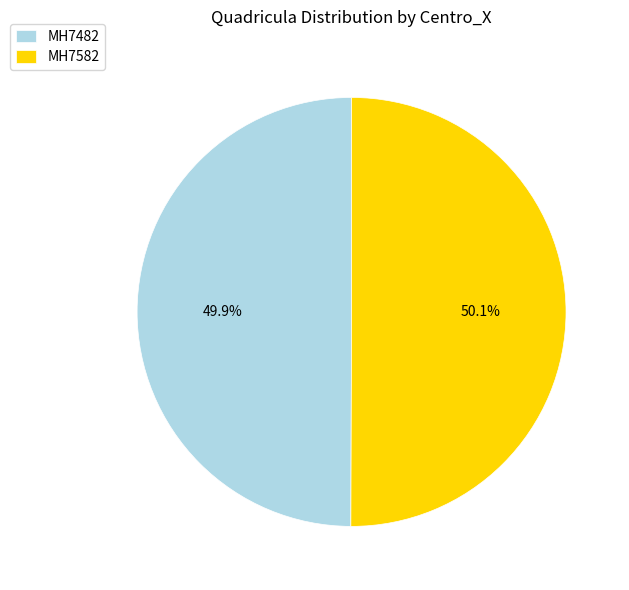

Is there a majority slice in this chart?

Yes